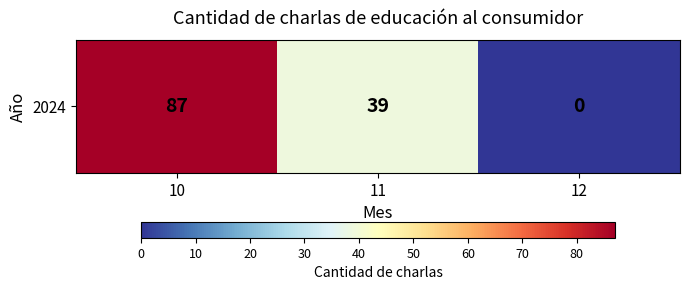

Which label corresponds to the largest value in the chart?

10